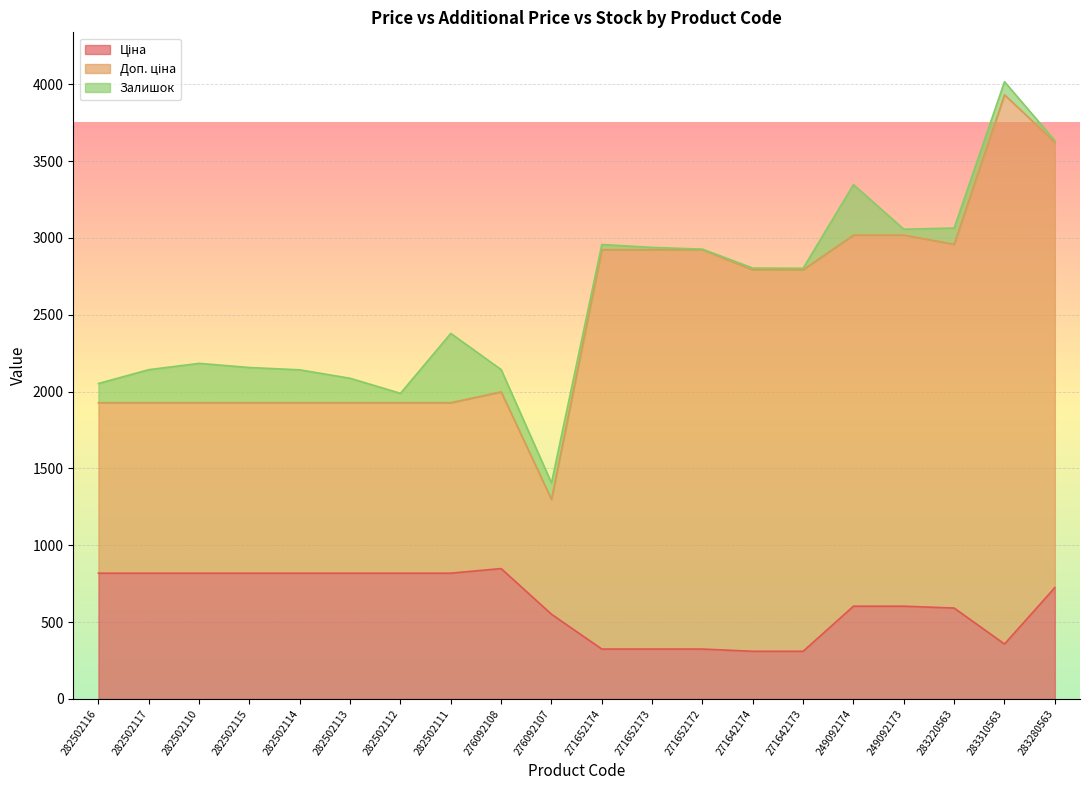

Is it true that Доп. ціна equals 691.0 at 271652172?

False